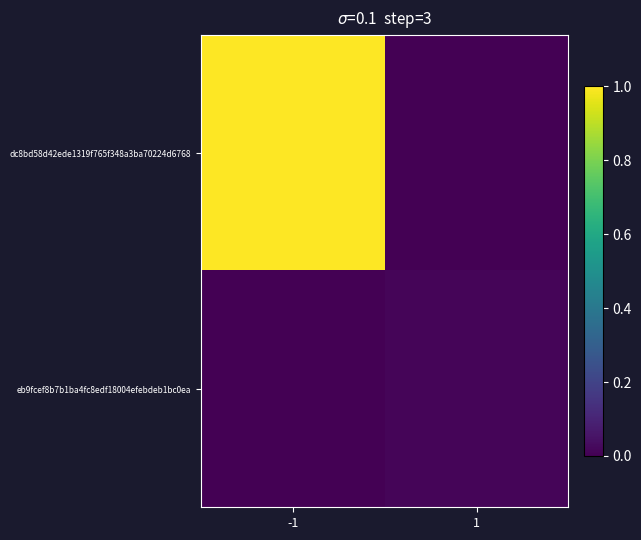

At how many categories does at least one series exceed 0?

2